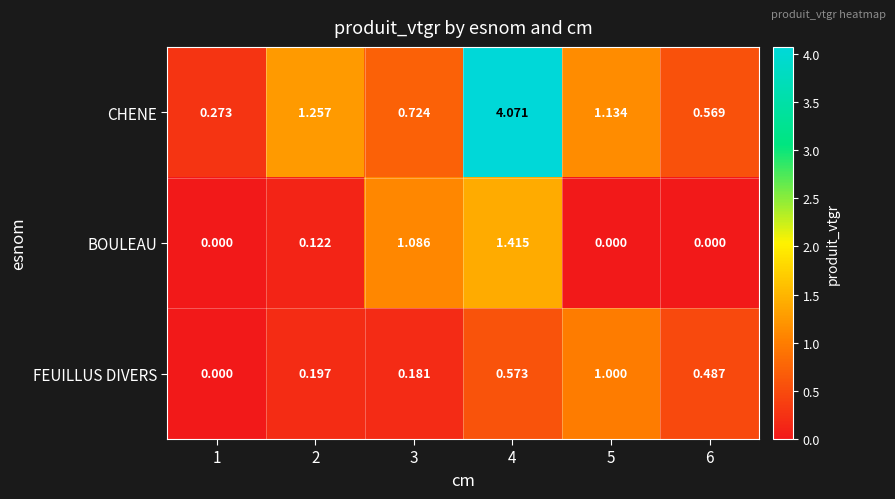

Which series has the widest spread of values?

CHENE